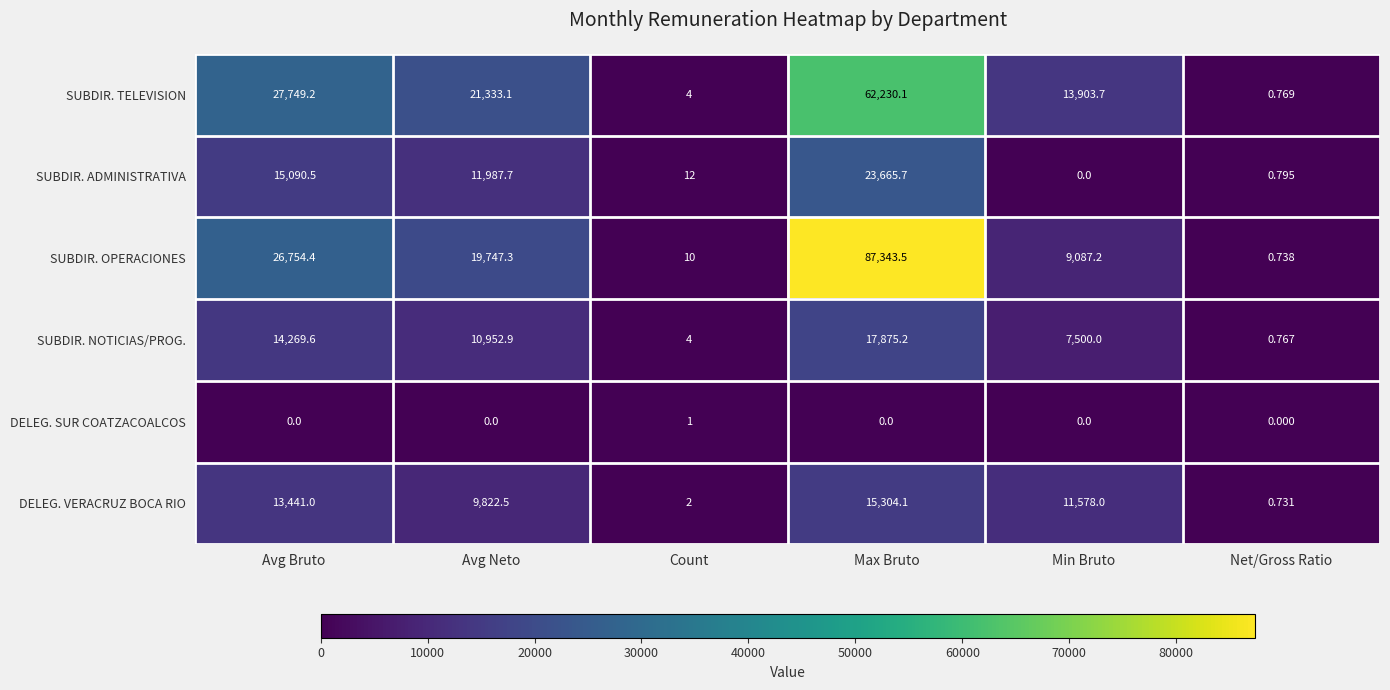

Which series has the largest range (max minus min)?

SUBDIR. OPERACIONES